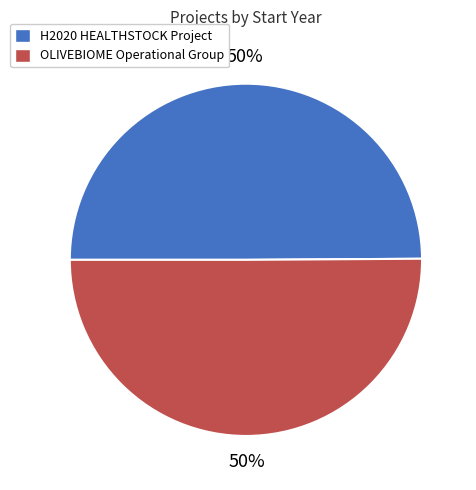

What percentage is the OLIVEBIOME Operational Group slice, to the nearest percent?

50%